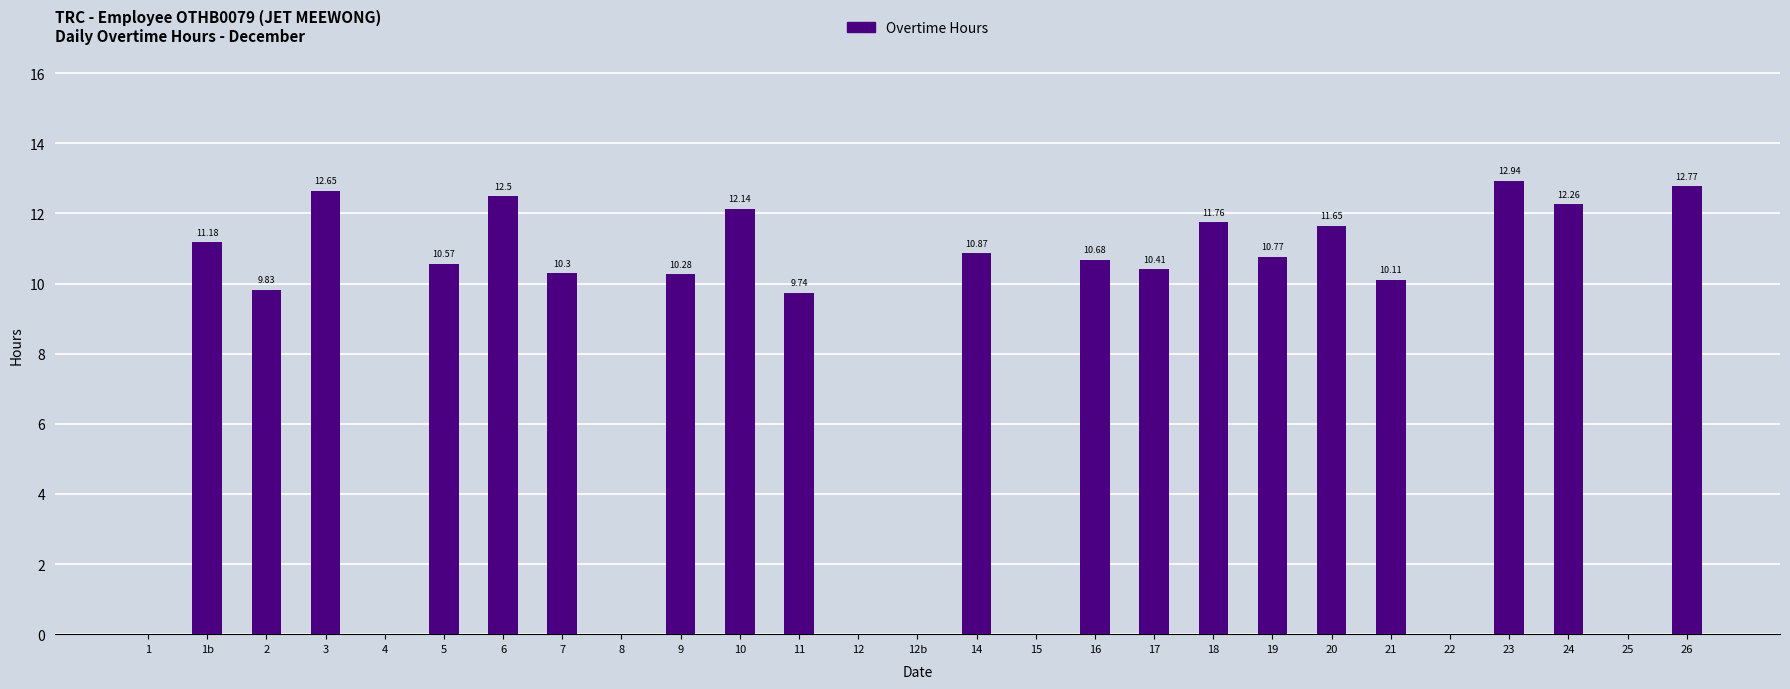

Where is the data nearest to the value 6?

11